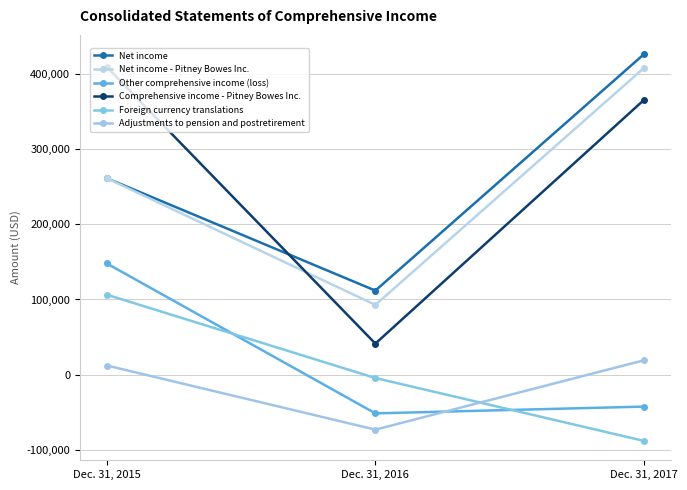

Reading left to right, list all the values displayed in this chart.

Net income: Dec. 31, 2015=261340	Dec. 31, 2016=111850	Dec. 31, 2017=426318
Net income - Pitney Bowes Inc.: Dec. 31, 2015=261340	Dec. 31, 2016=92805	Dec. 31, 2017=407943
Other comprehensive income (loss): Dec. 31, 2015=147960	Dec. 31, 2016=-51498	Dec. 31, 2017=-42479
Comprehensive income - Pitney Bowes Inc.: Dec. 31, 2015=409300	Dec. 31, 2016=41307	Dec. 31, 2017=365464
Foreign currency translations: Dec. 31, 2015=106391	Dec. 31, 2016=-4464	Dec. 31, 2017=-88137
Adjustments to pension and postretirement: Dec. 31, 2015=12185	Dec. 31, 2016=-73141	Dec. 31, 2017=19146